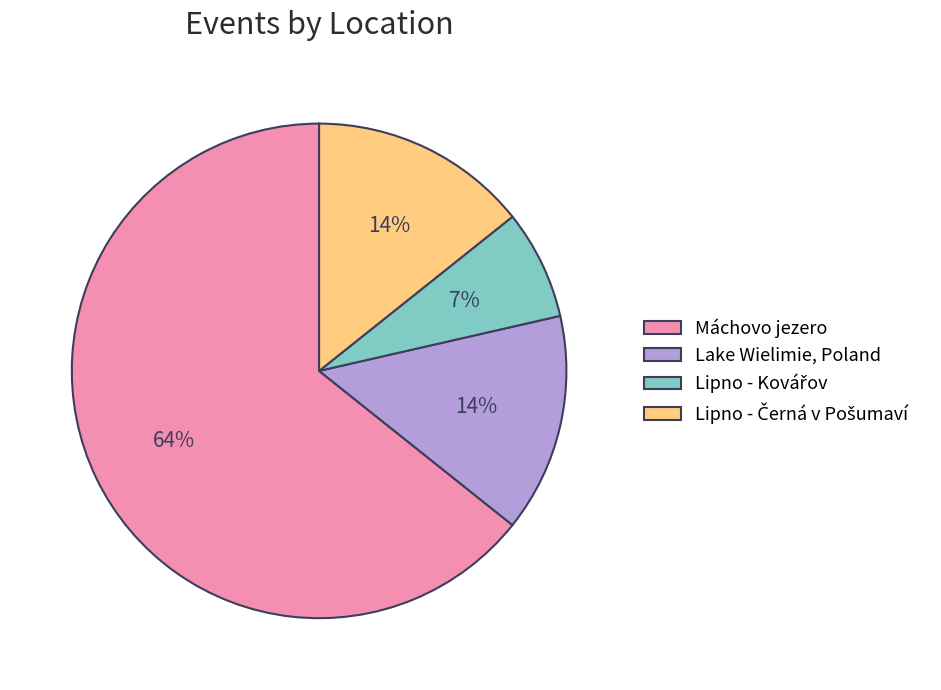

True or false: Lake Wielimie, Poland accounts for 14% of the total.

True